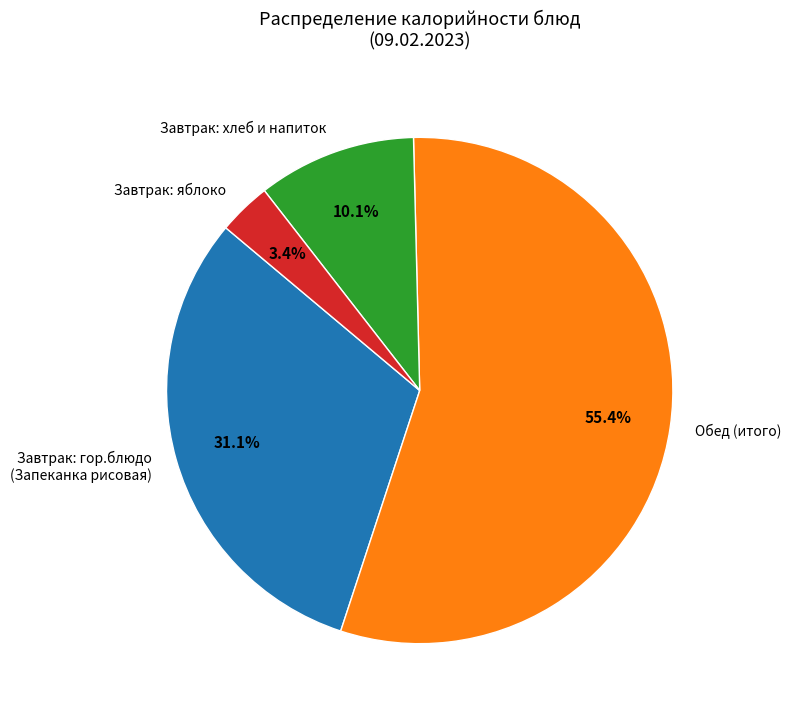

How many slices are in this pie chart?

4